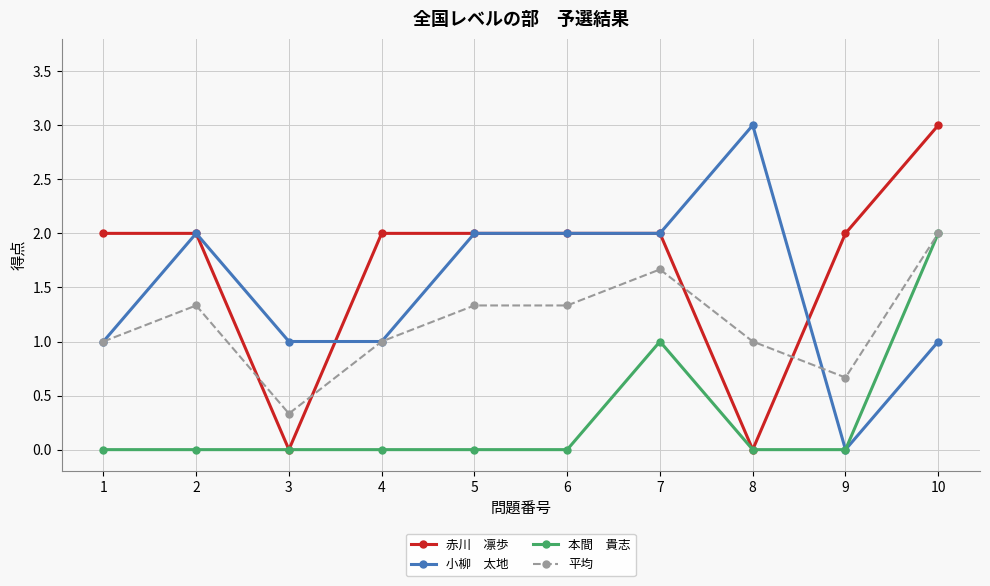

What is the difference between the highest and lowest values at 1?

2.0